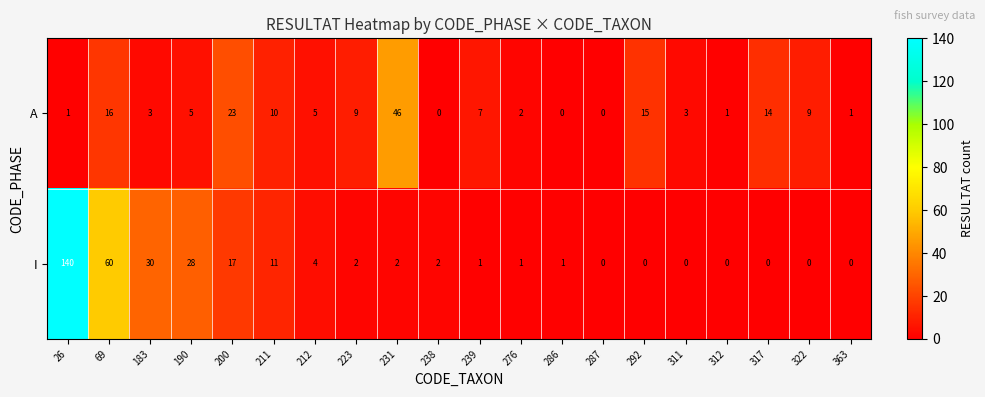

What is the sum of all A values?

170